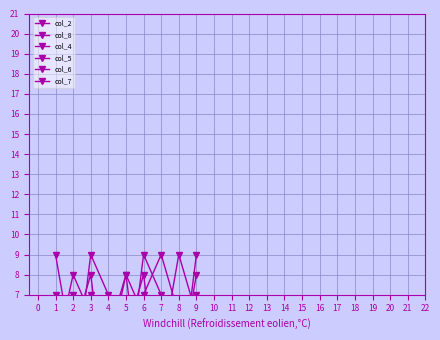

True or false: col_7 and col_5 cross at least once.

True